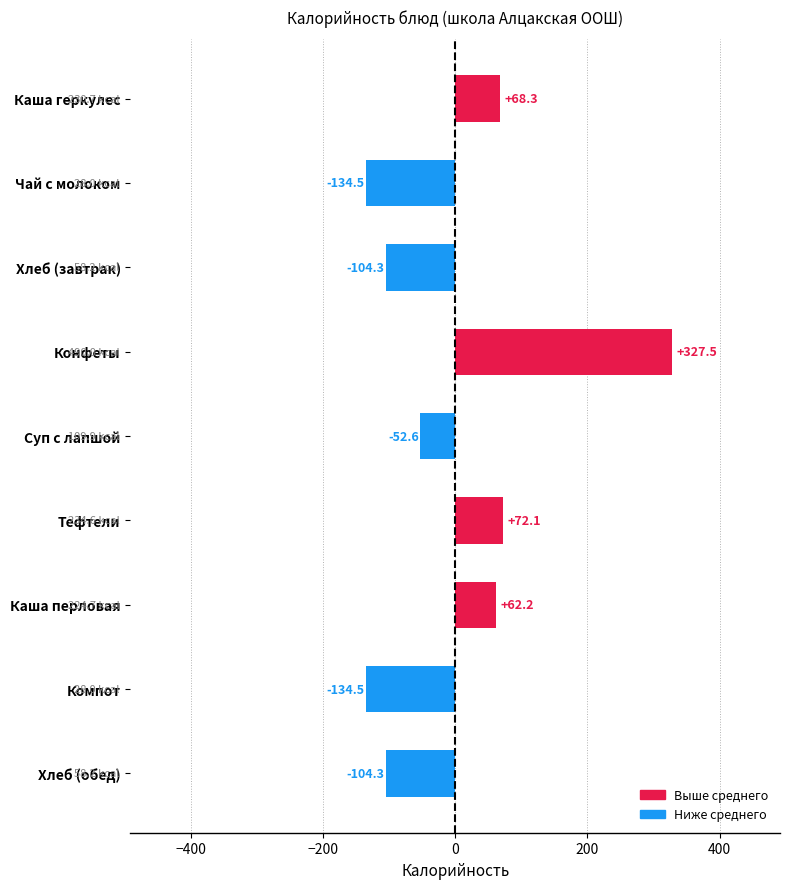

Reading top to bottom, list all the values displayed in this chart.

68.3	-134.5	-104.3	327.5	-52.6	72.1	62.2	-134.5	-104.3